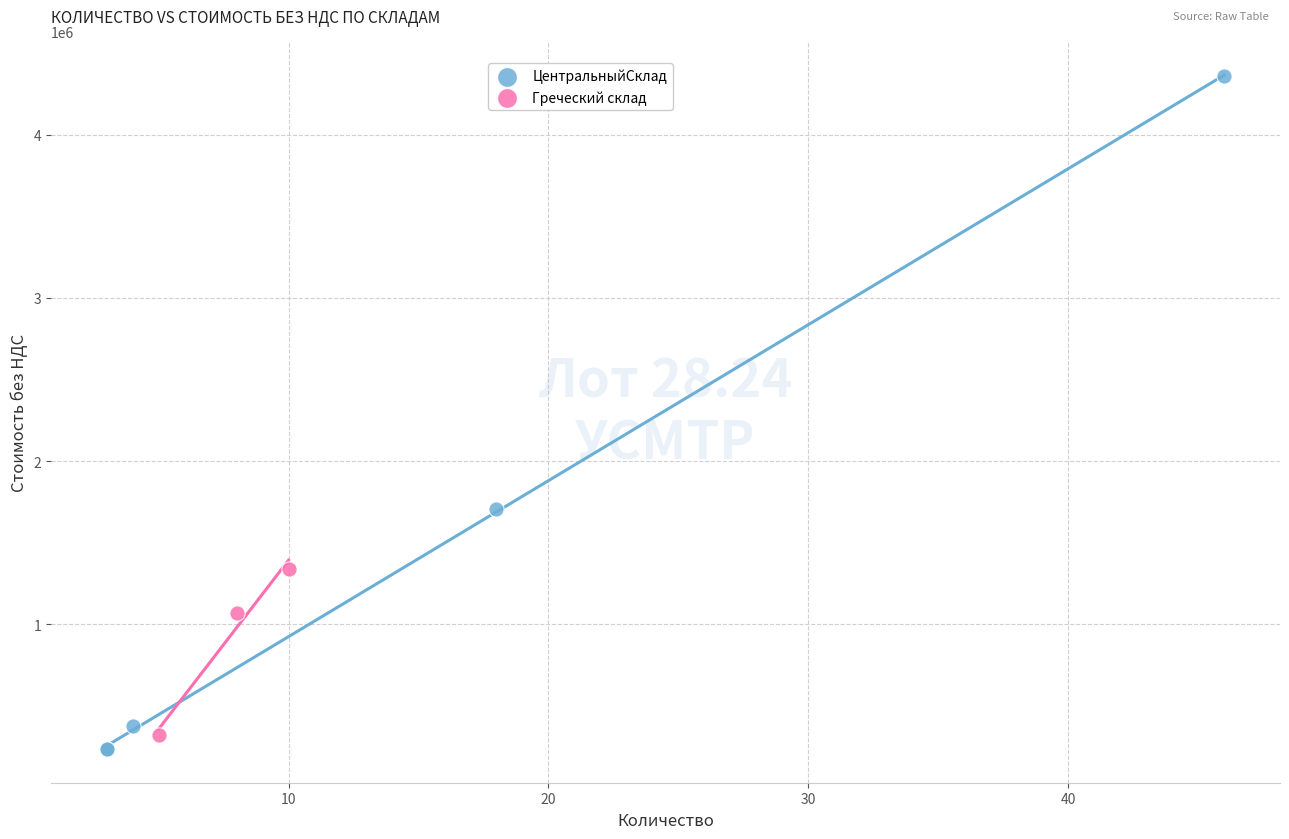

Which series reaches the maximum Y coordinate?

ЦентральныйСклад